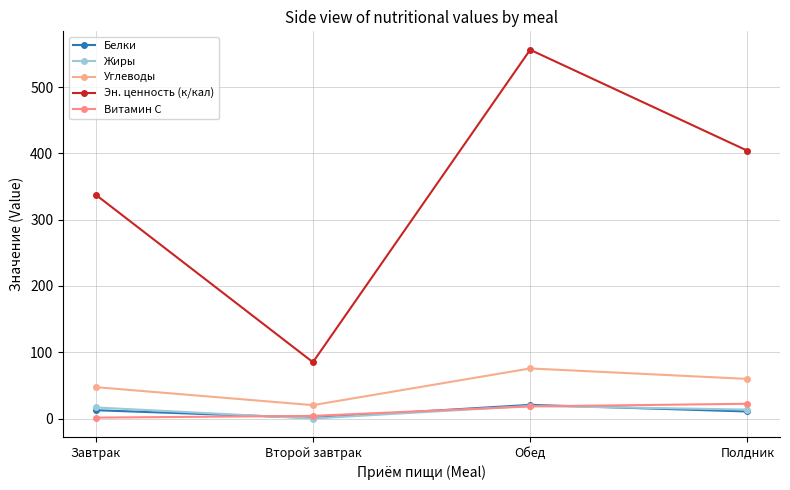

How many lines are shown in the chart?

5